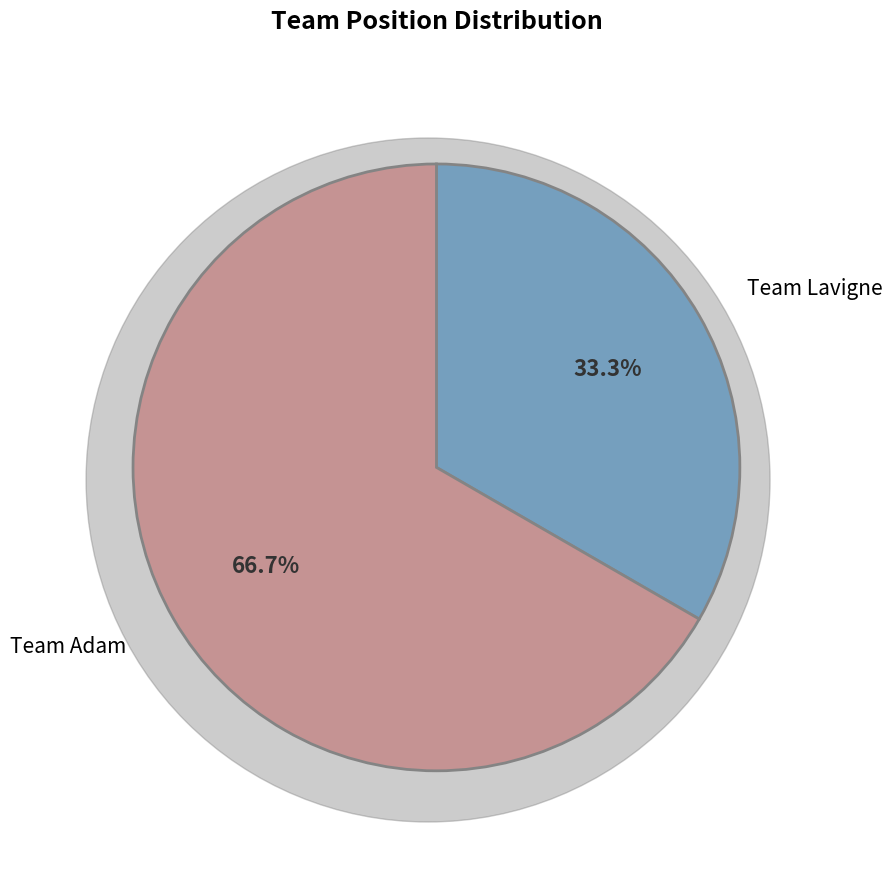

Count the number of slices in the pie.

2